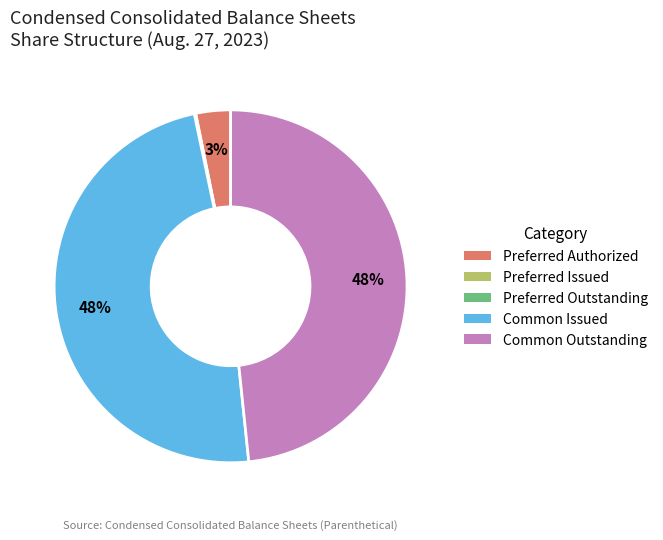

True or false: Common Outstanding accounts for 48% of the total.

True